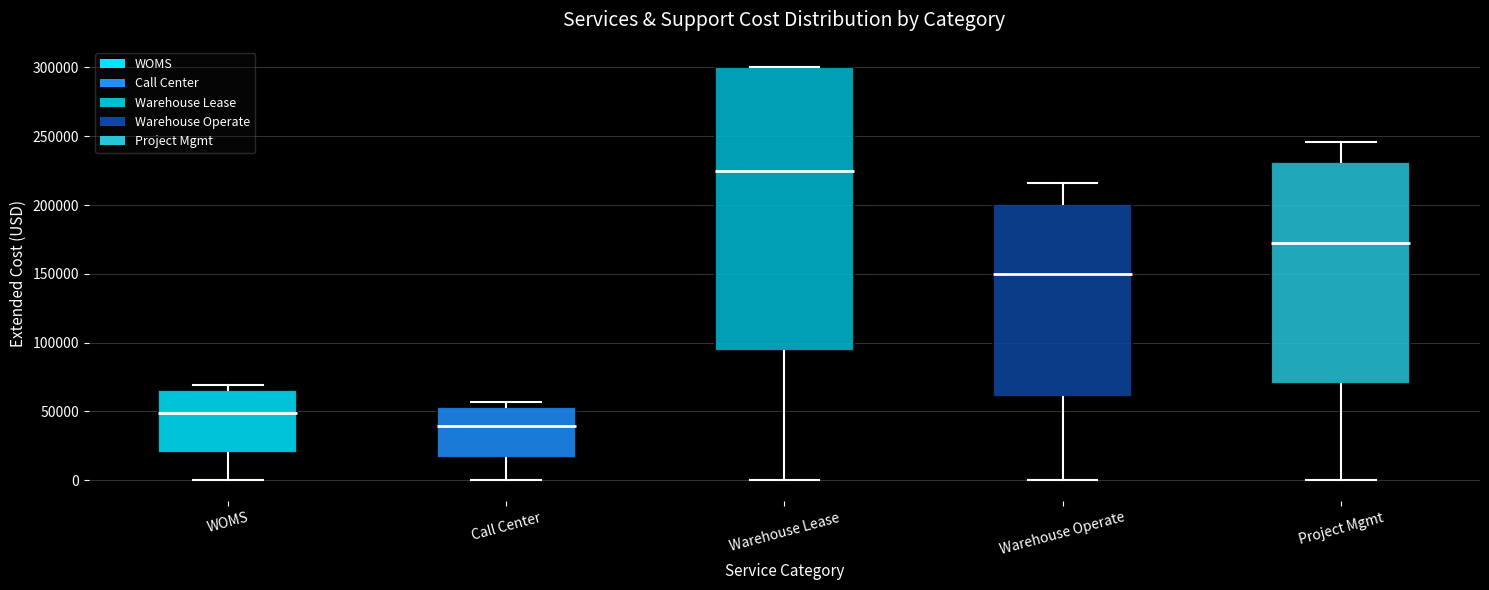

Reading left to right, read every box against the y-axis: the position of its median line, the range the box covers, and the ends of its whiskers. The values are not printed on the chart, so give them approximately, as read against the axis.

WOMS: median 50000, box 20000 to 65000, whiskers 0 to 70000
Call Center: median 40000, box 15000 to 55000, whiskers 0 to 55000 (just above the box's upper edge)
Warehouse Lease: median 225000, box 95000 to 300000, whiskers 0 to 300000
Warehouse Operate: median 150000, box 60000 to 200000, whiskers 0 to 215000
Project Mgmt: median 175000, box 70000 to 230000, whiskers 0 to 245000